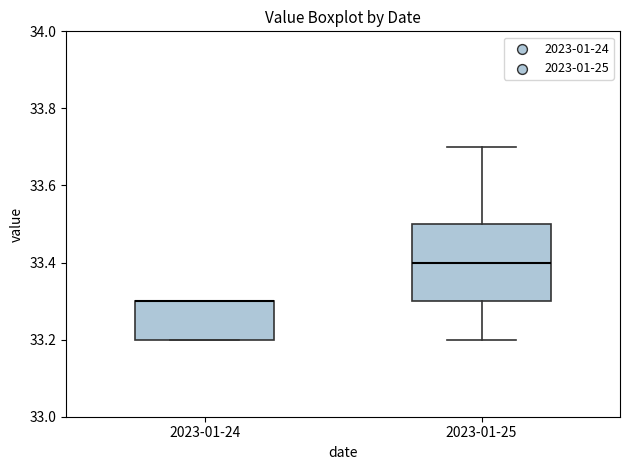

Where is the upper edge of the box for 2023-01-24 on the y-axis? The values are not printed on the chart, so give them approximately, as read against the axis.

33.3